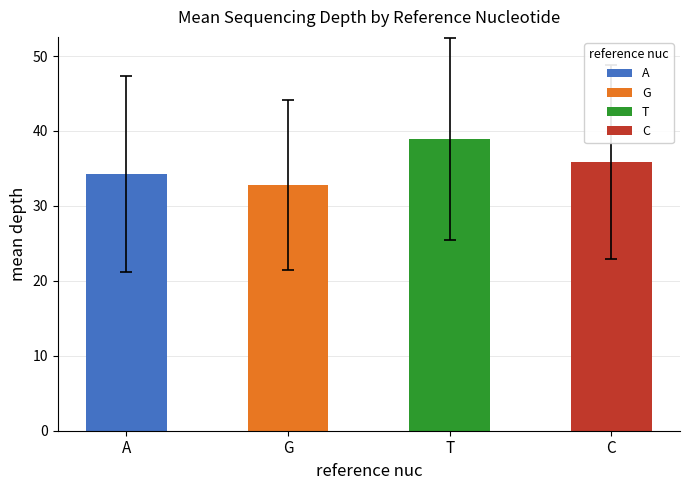

What value does the data have at A?

34.3